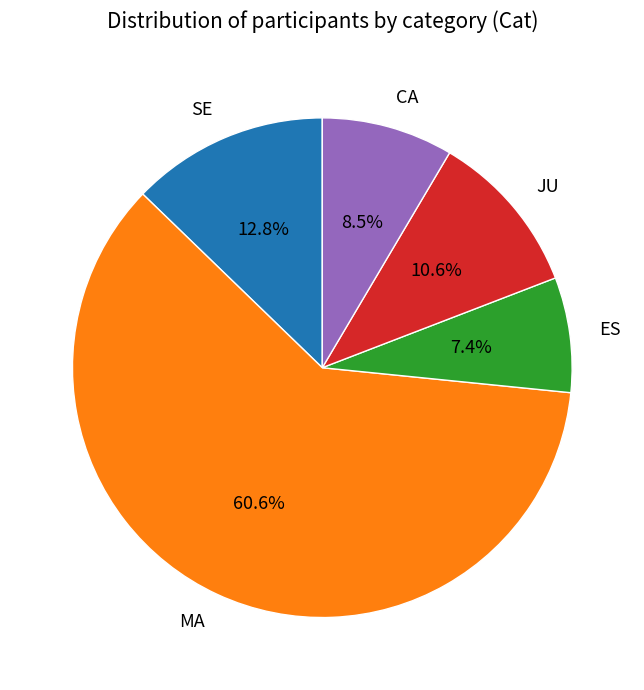

Rank the categories by value from lowest to highest.

ES, CA, JU, SE, MA